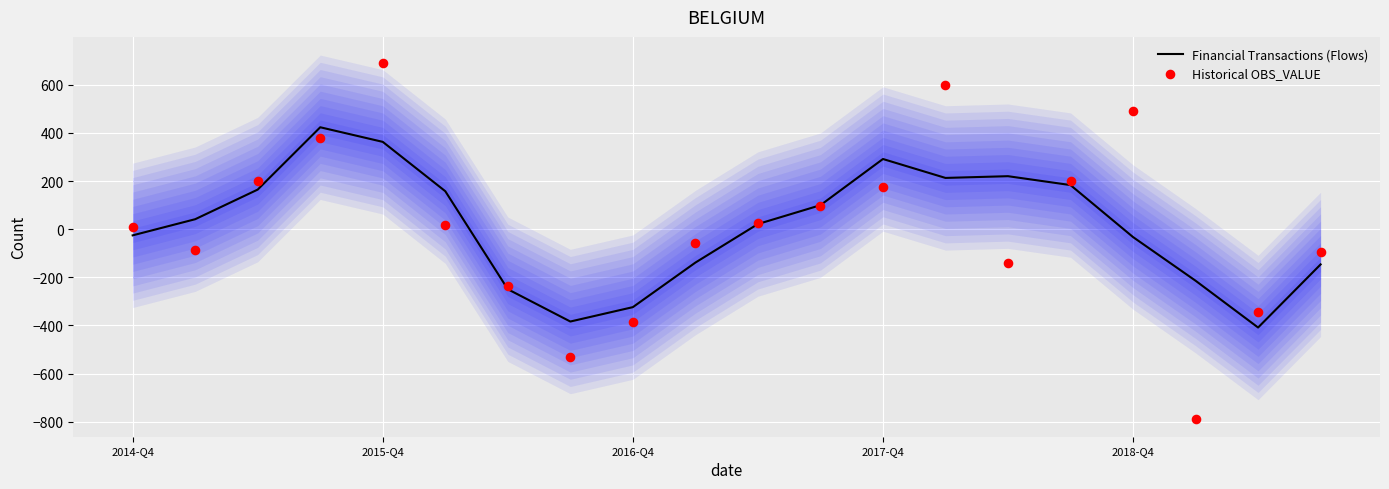

What are all the series names shown in the legend?

Financial Transactions (Flows), Historical OBS_VALUE